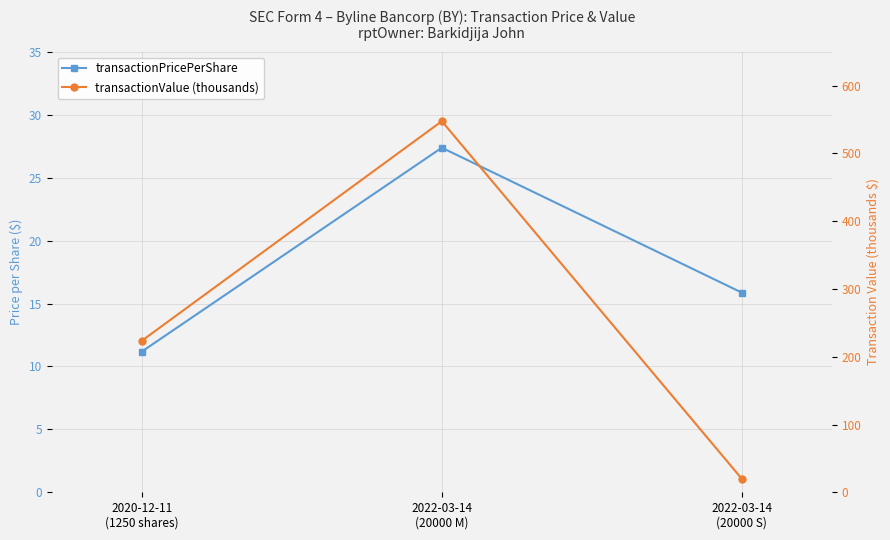

Which category has the lowest value across all series?

2020-12-11
(1250 shares)